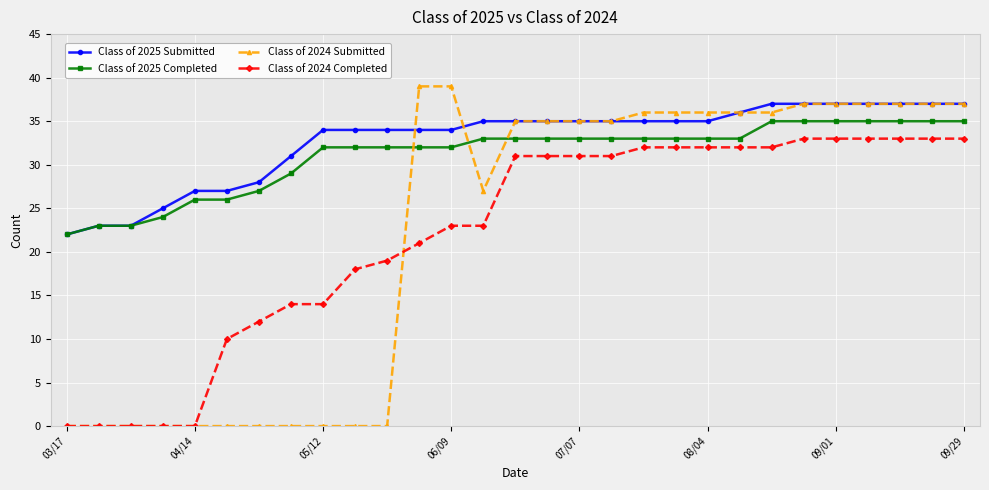

What is the value of the Class of 2025 Submitted point at the 4th from the left?

25